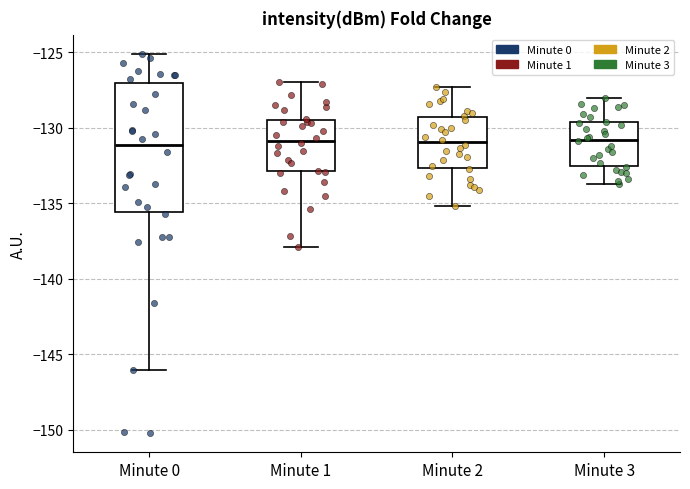

Reading left to right, read every box against the y-axis: the position of its median line, the range the box covers, and the ends of its whiskers. The values are not printed on the chart, so give them approximately, as read against the axis.

Minute 0: median -131.0, box -135.5 to -127.0, whiskers -146.0 to -125.0
Minute 1: median -131.0, box -133.0 to -129.5, whiskers -138.0 to -127.0
Minute 2: median -131.0, box -132.5 to -129.5, whiskers -135.0 to -127.5
Minute 3: median -131.0, box -132.5 to -129.5, whiskers -133.5 to -128.0